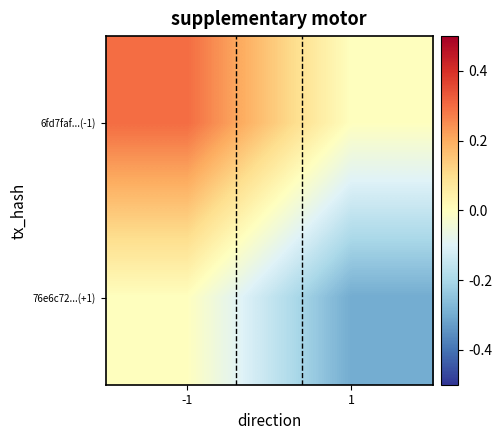

At which category is the sum across all series the highest?

-1